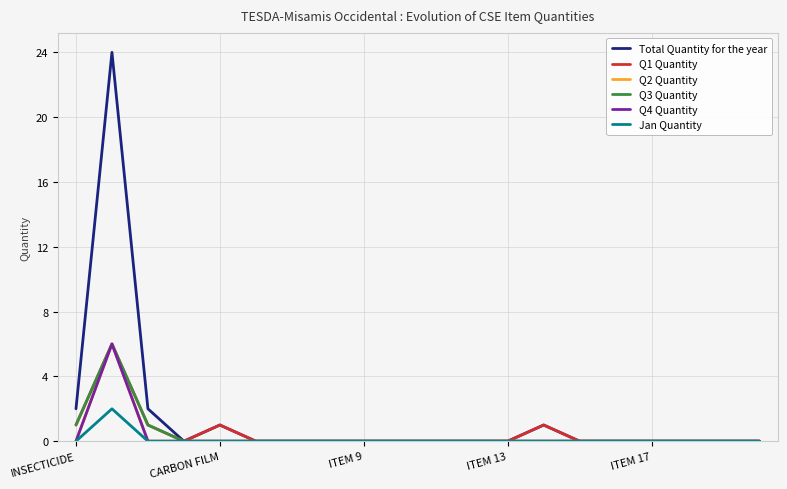

How many lines are shown in the chart?

6